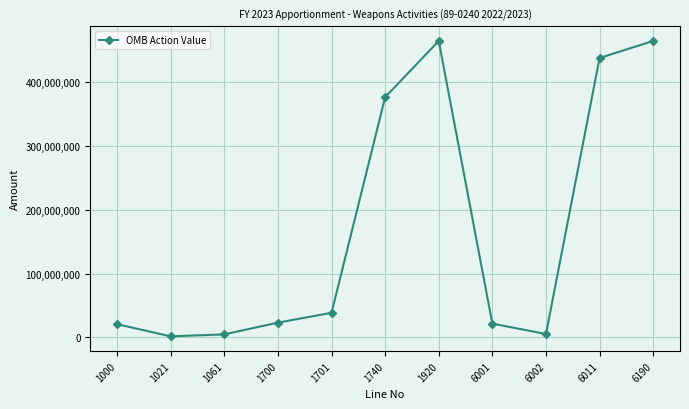

Is this an area chart (filled region under the line)?

No